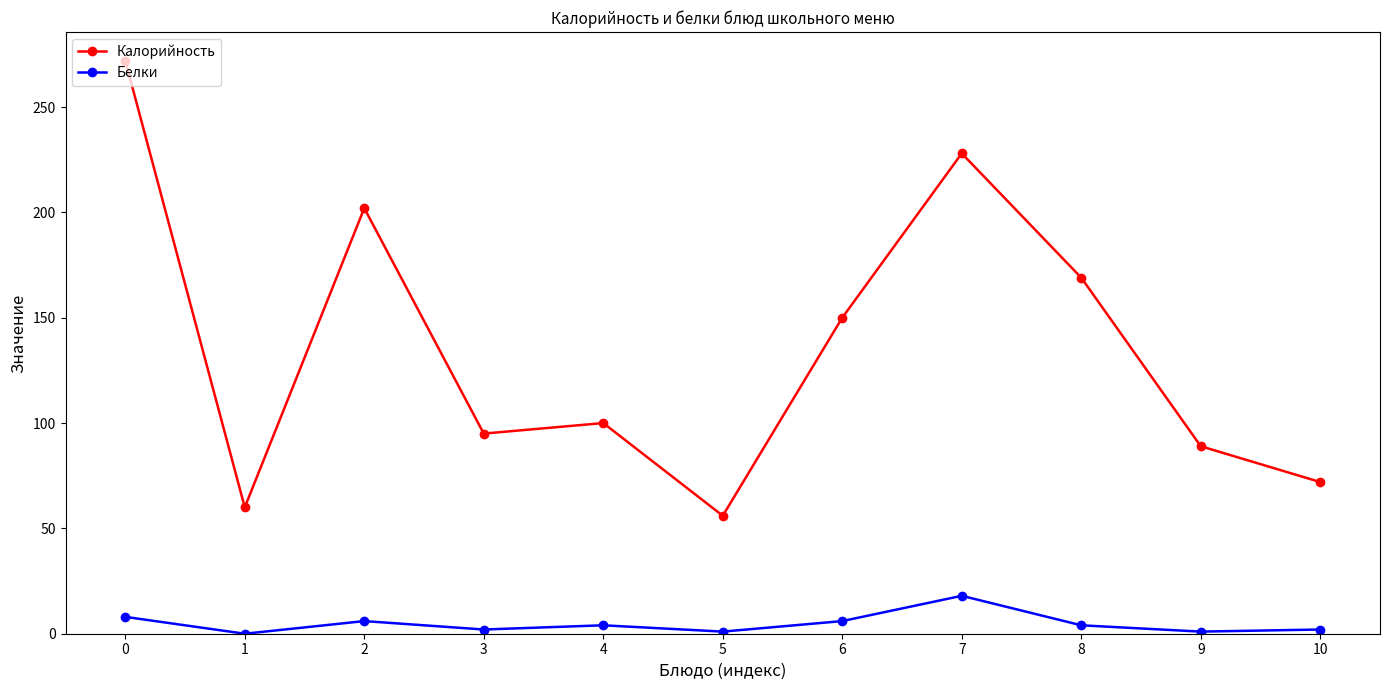

What is the difference between the second highest and second lowest values in the Калорийность series?

168